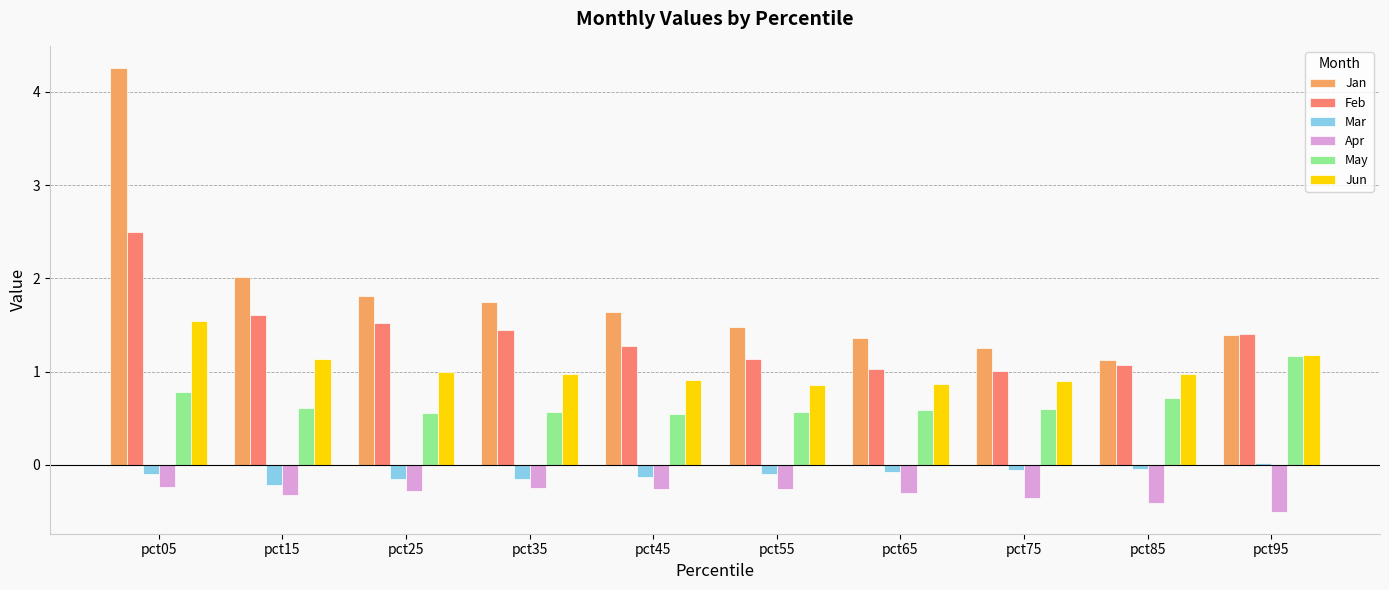

What is the value of the Feb bar at the 3rd from the left?

1.5